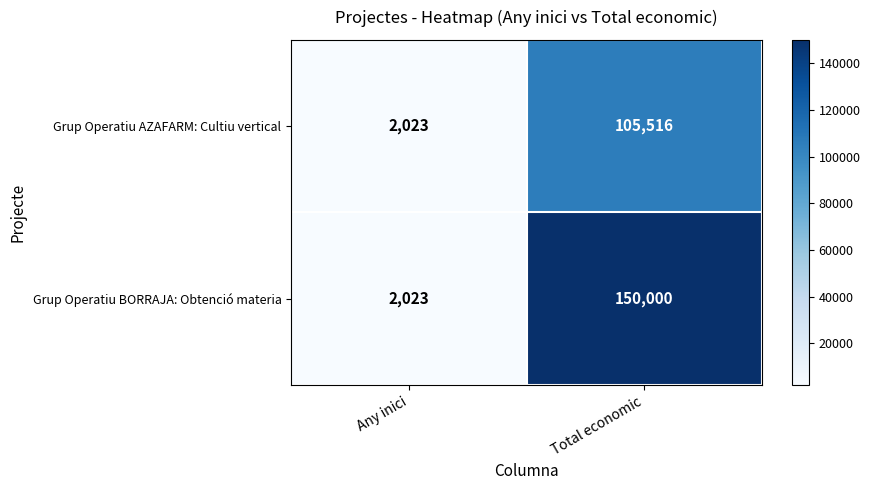

Where is Grup Operatiu AZAFARM: Cultiu vertical nearest to the value 53769?

Any inici